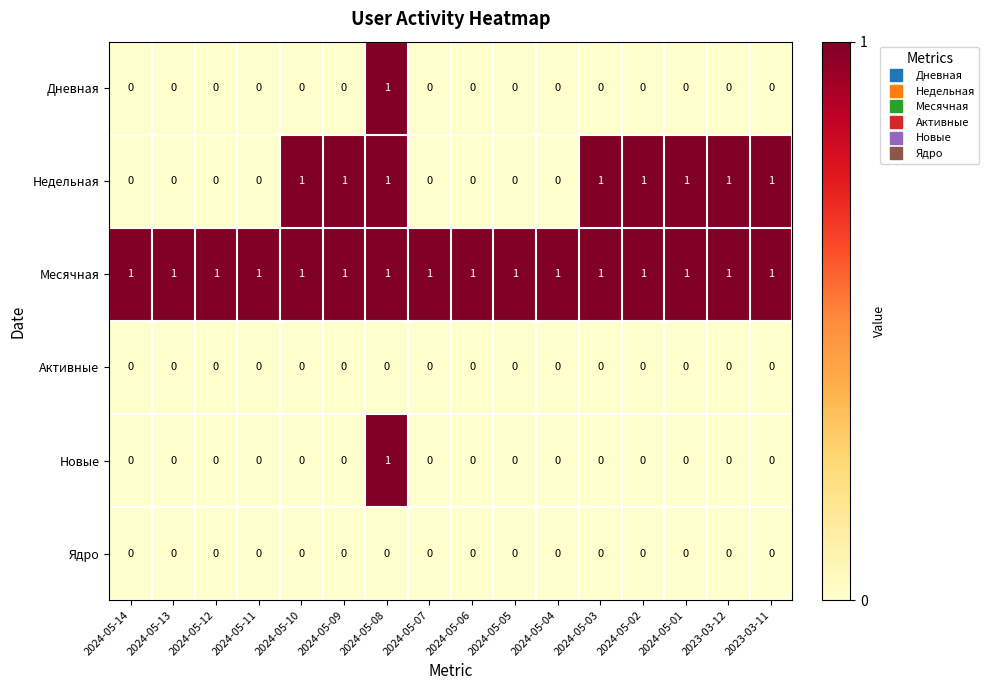

At which label does Новые reach its peak?

2024-05-08